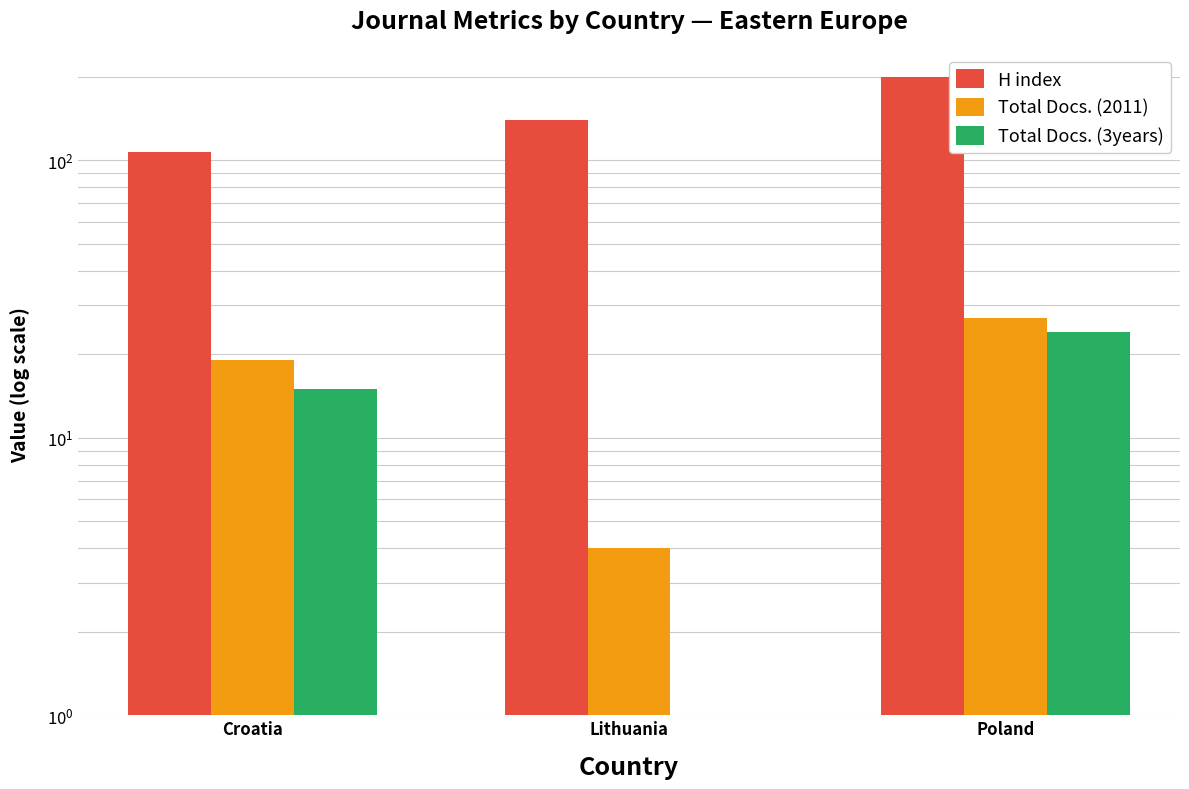

Are the bars grouped side by side (vs. stacked)?

Yes